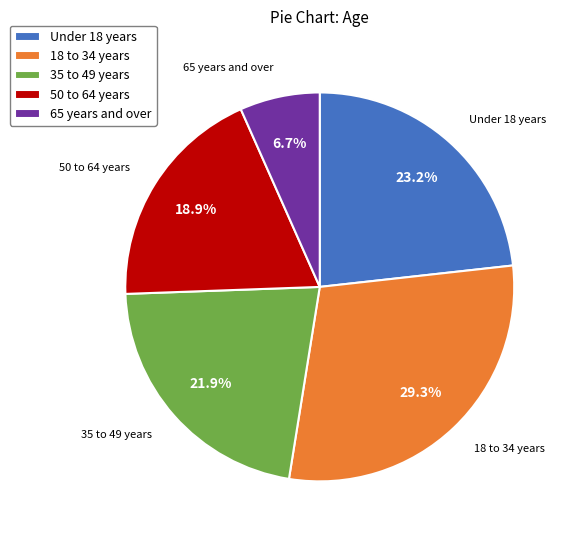

To the nearest percent, what is the average slice percentage?

20%